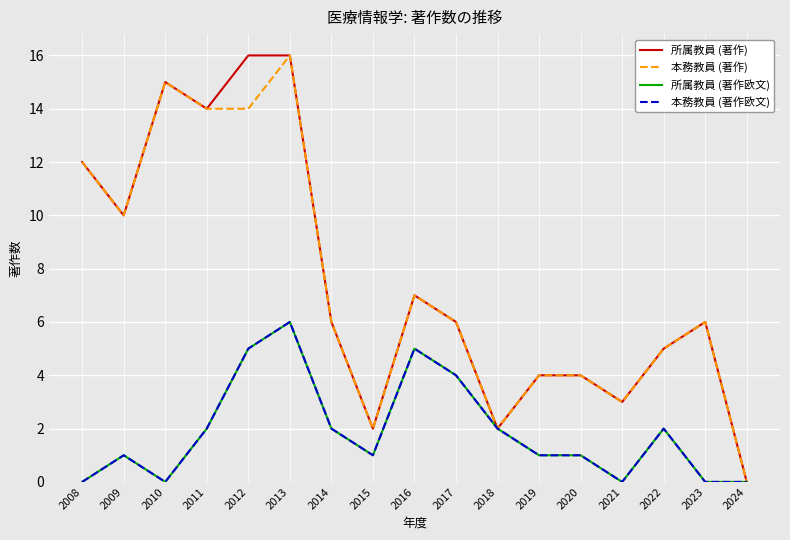

What is the approximate value of 本務教員 (著作欧文) at 2016?

5